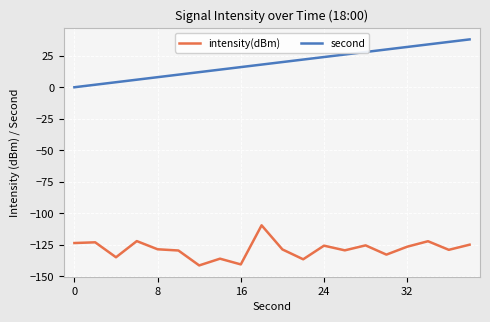

True or false: intensity(dBm) and second intersect in this chart.

False